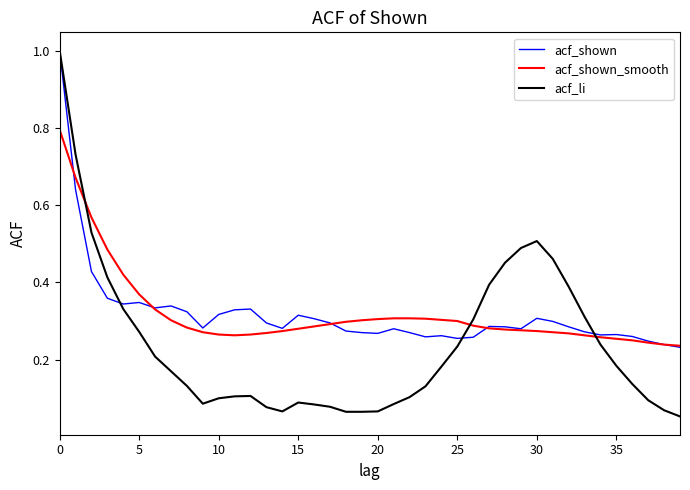

Which series has the largest range (max minus min)?

acf_li